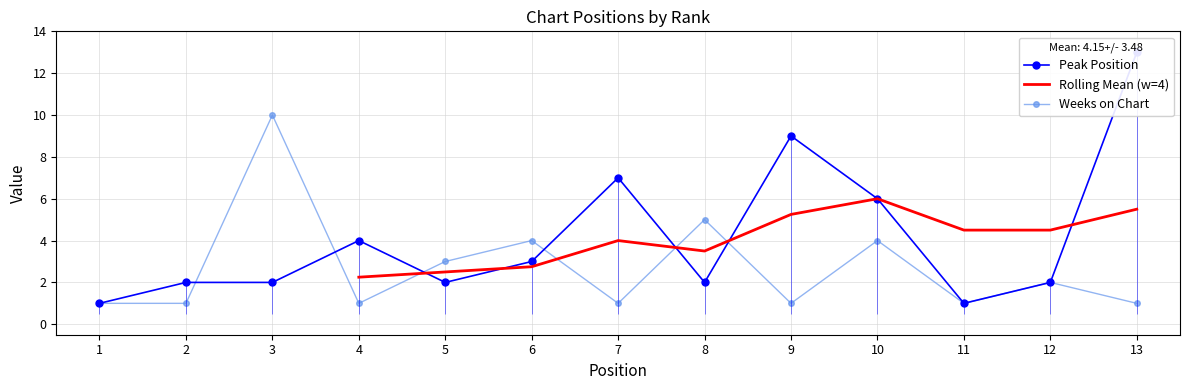

Reading left to right, transcribe all the data shown in this chart.

Peak Position: 1=1	2=2	3=2	4=4	5=2	6=3	7=7	8=2	9=9	10=6	11=1	12=2	13=13
Weeks on Chart: 1=1	2=1	3=10	4=1	5=3	6=4	7=1	8=5	9=1	10=4	11=1	12=2	13=1